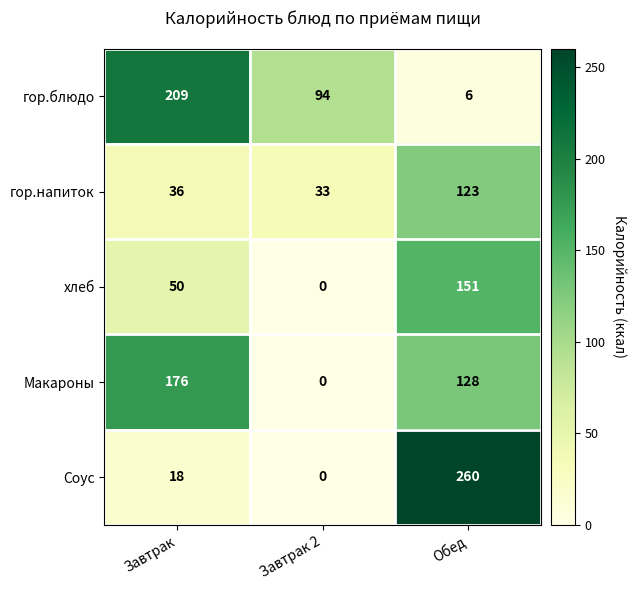

How many distinct data groups are displayed?

5